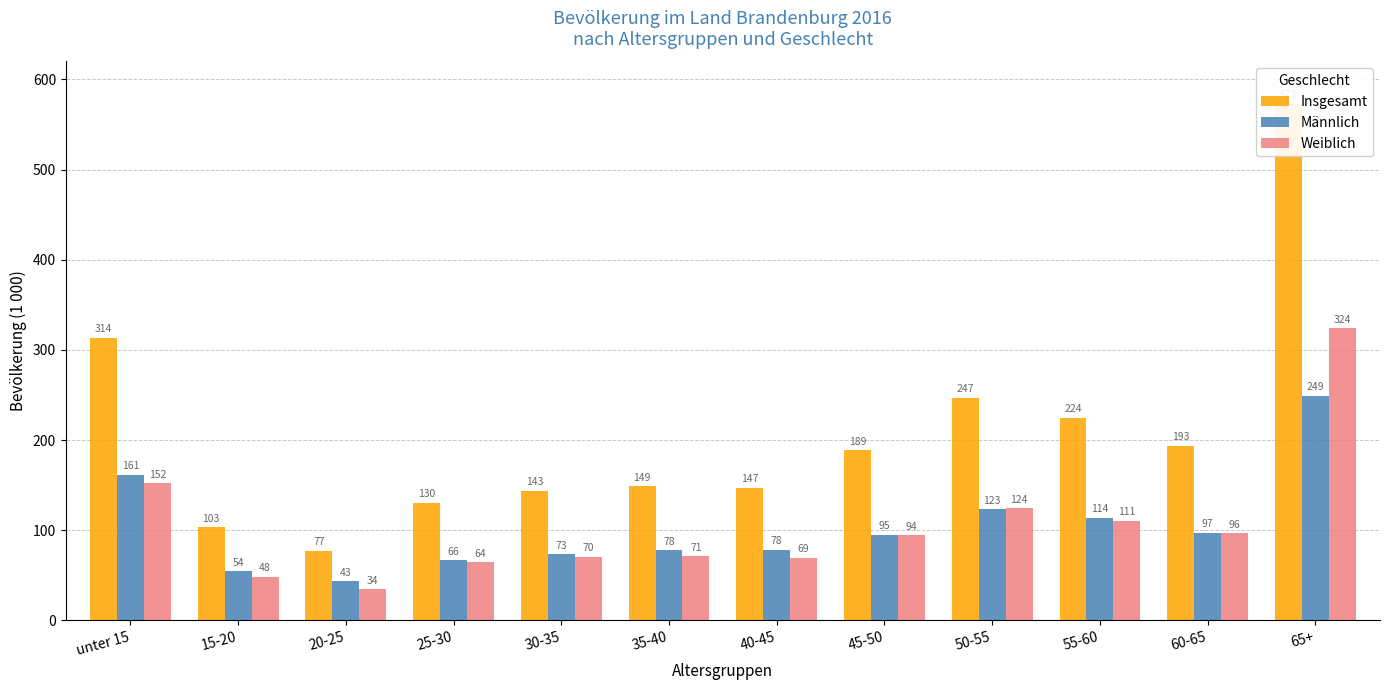

Reading left to right, extract all data points from this chart.

Insgesamt: 313.6	102.9	77.3	130.5	143.5	148.6	147.1	188.8	247.1	224.4	193.2	573.2
Männlich: 161.4	54.5	43.2	66.3	73.4	77.5	77.9	94.5	123.0	113.7	96.9	249.3
Weiblich: 152.2	48.4	34.1	64.1	70.1	71.0	69.2	94.2	124.1	110.7	96.4	323.9